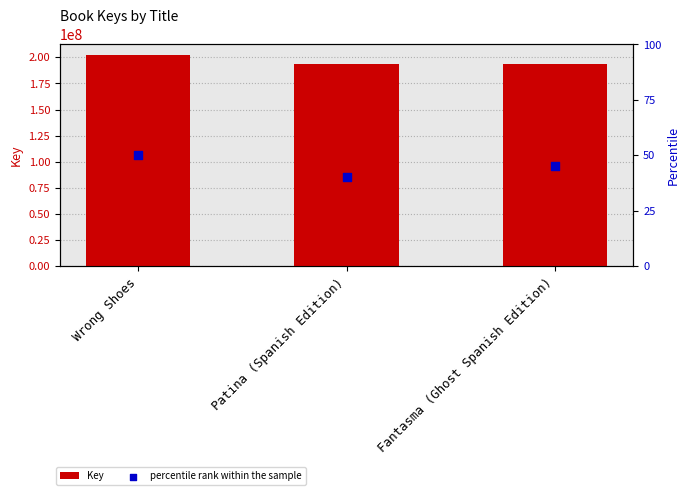

What is the total value across all series at Wrong Shoes?

202271415